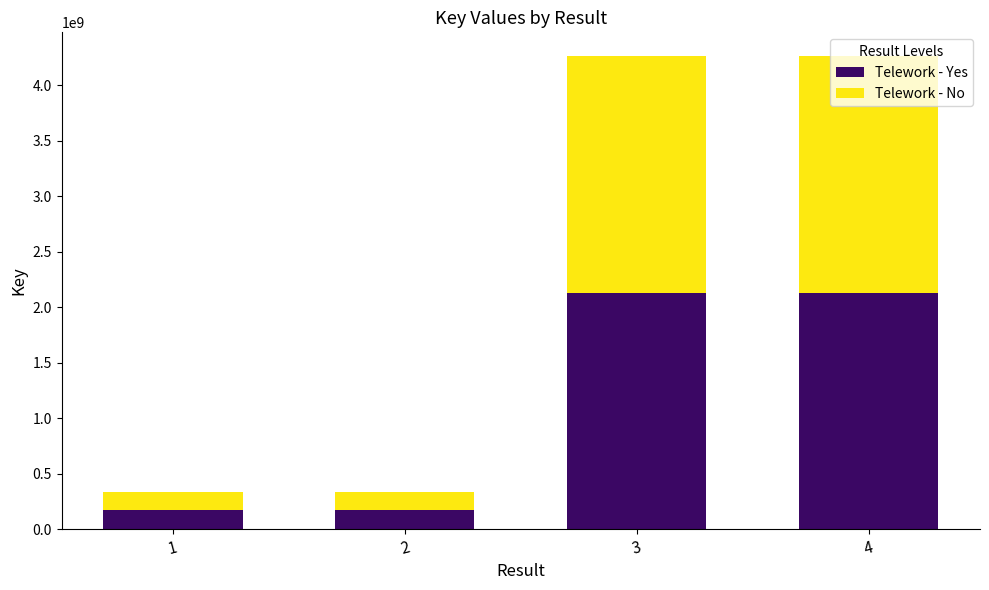

What is the total value across all series at 3?

4264749432